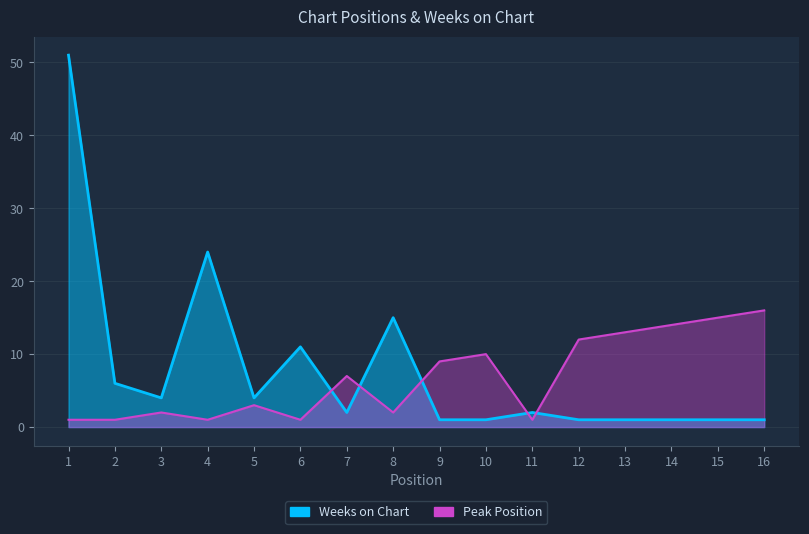

Which label corresponds to the largest value in the chart?

1